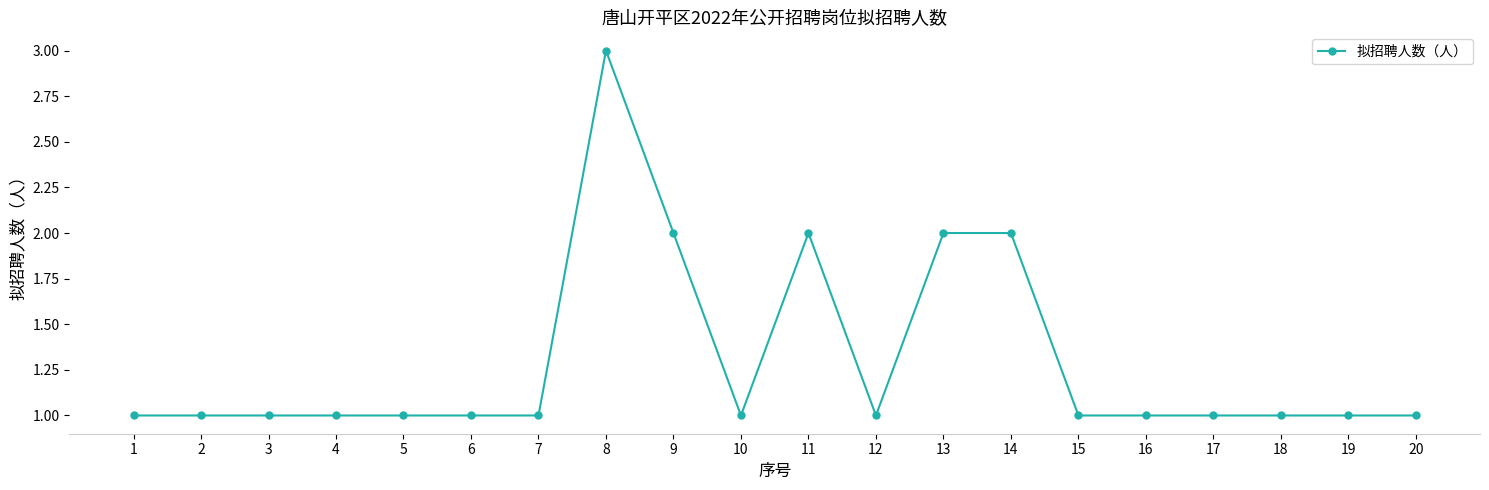

What is the value of the 10th point from the left?

1